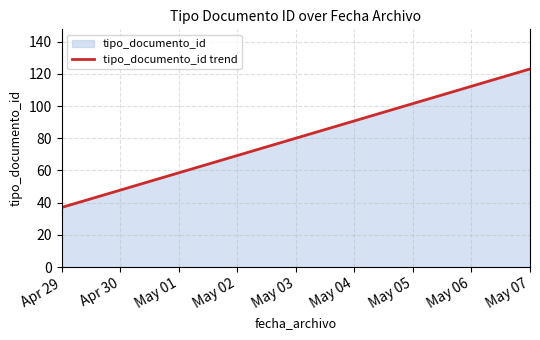

Which label corresponds to the largest value in the chart?

May 07